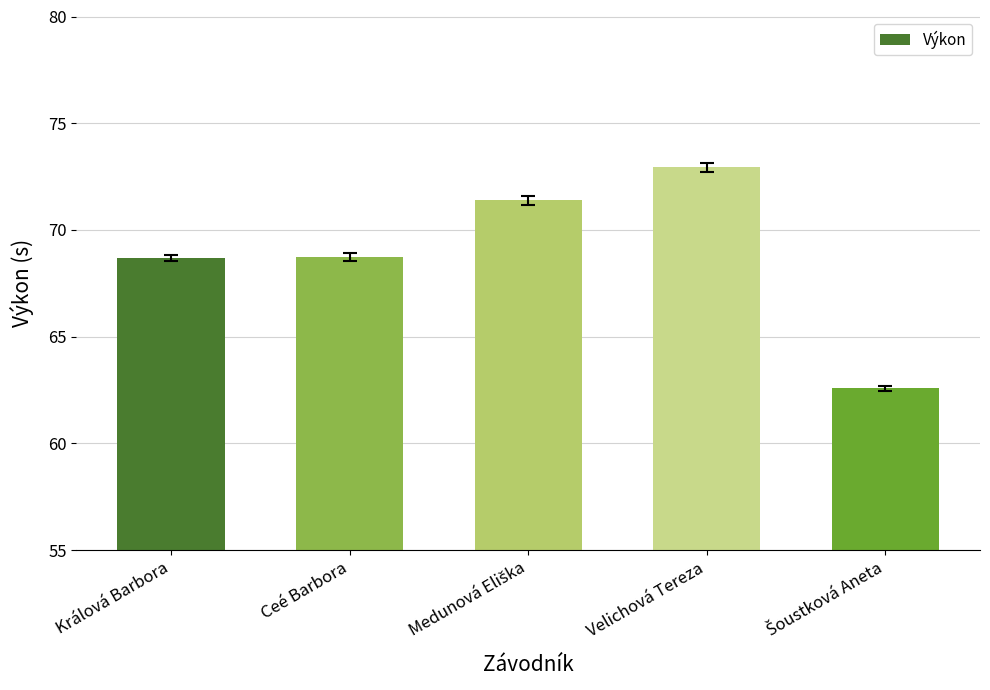

What position from the left is Velichová Tereza?

4